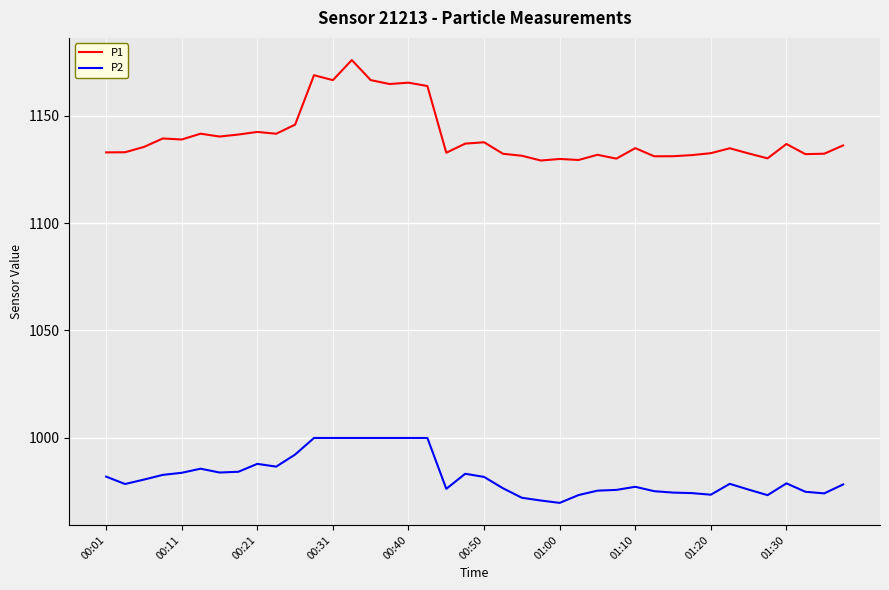

Which series has the widest spread of values?

P1